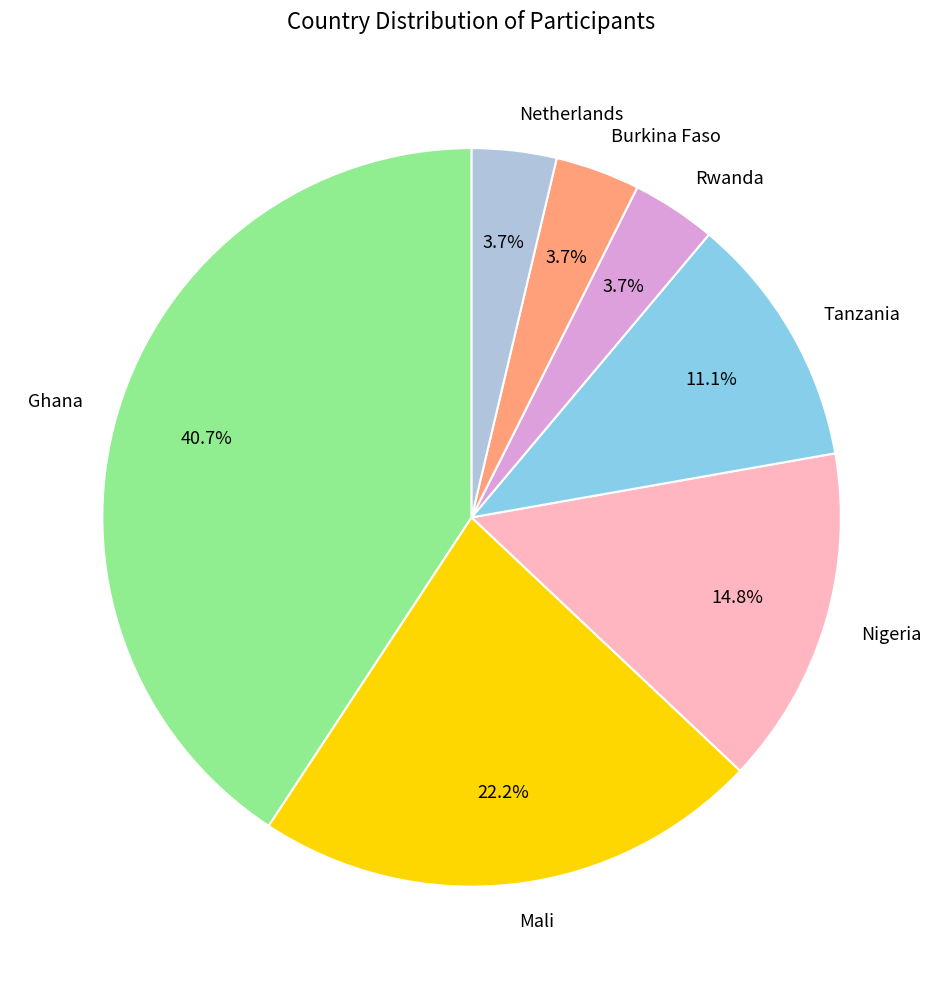

What is the total percentage of Netherlands and Mali?

25.9%